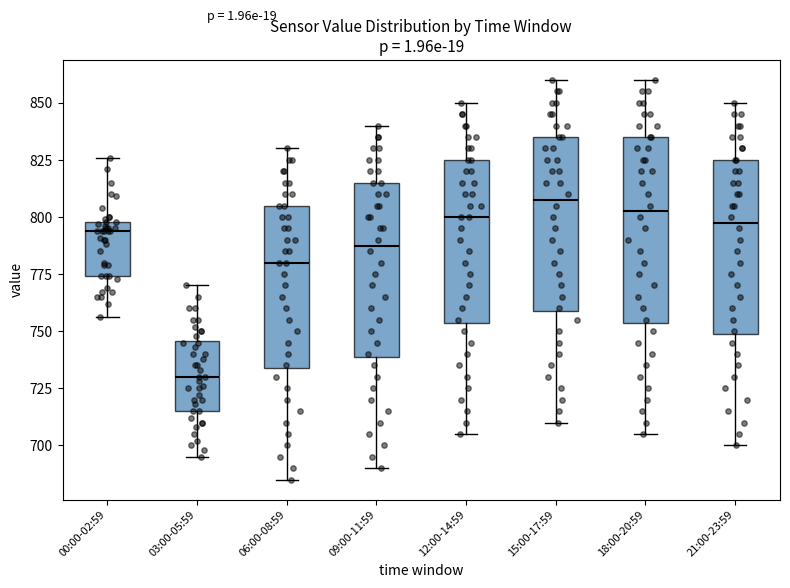

Which box's median line is the lowest?

03:00-05:59